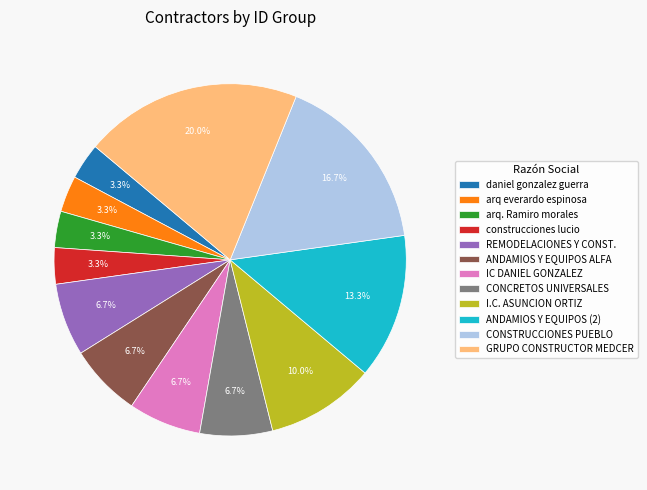

To the nearest percent, what portion does CONCRETOS UNIVERSALES represent?

7%